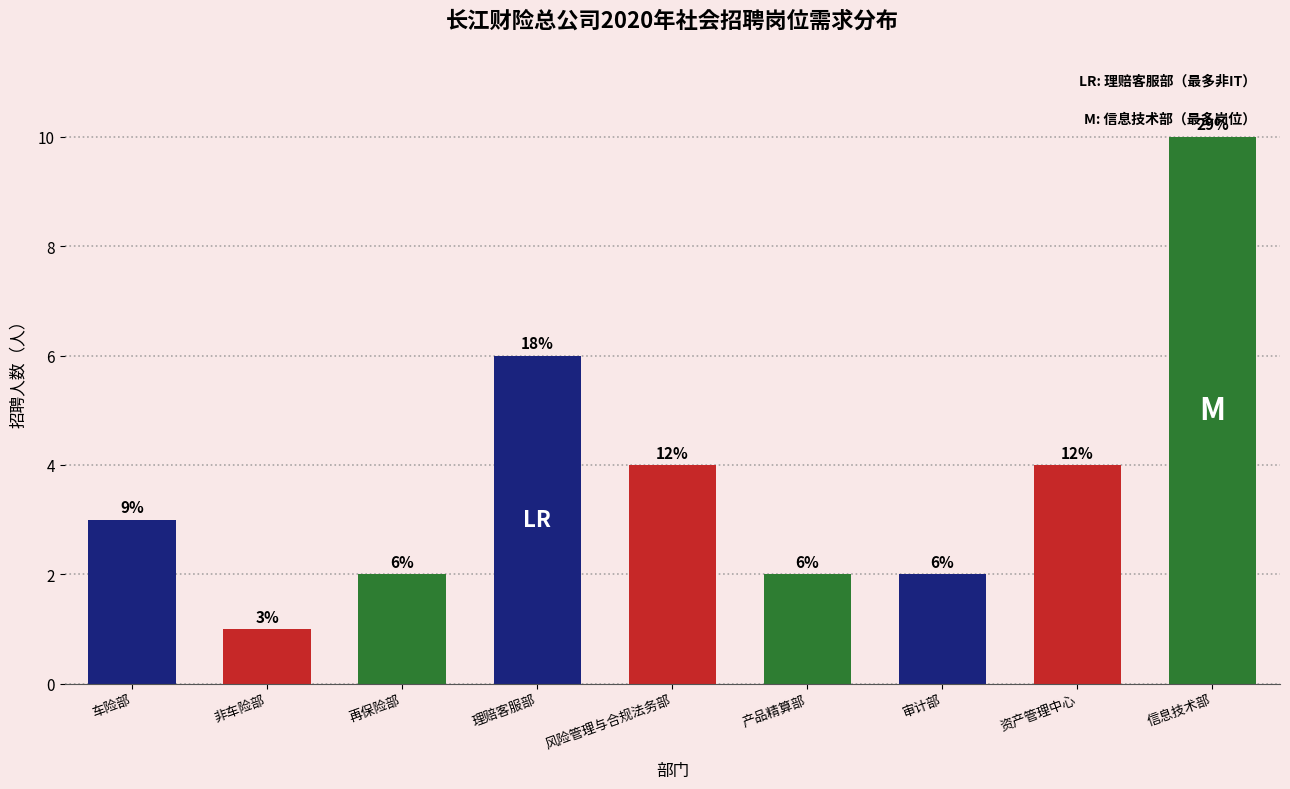

Are the bars horizontal?

No